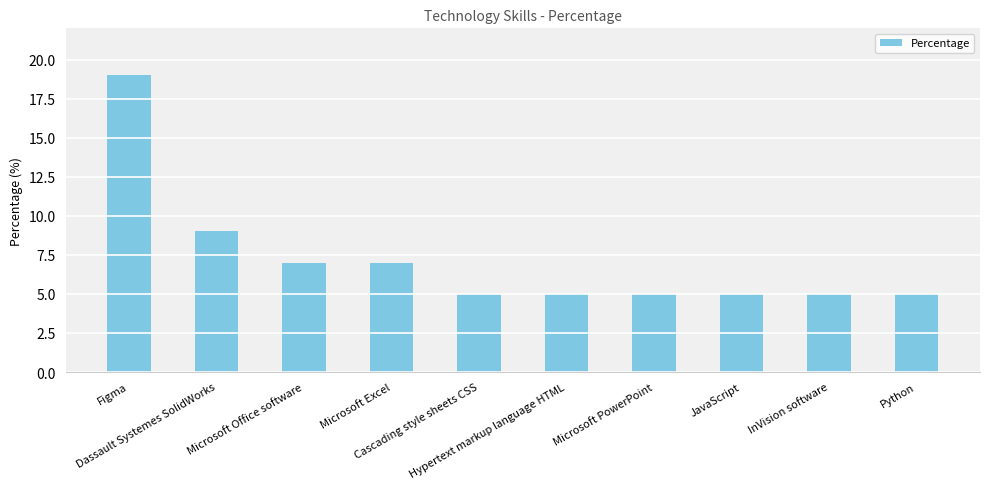

What is the value of the 1st bar from the left?

19